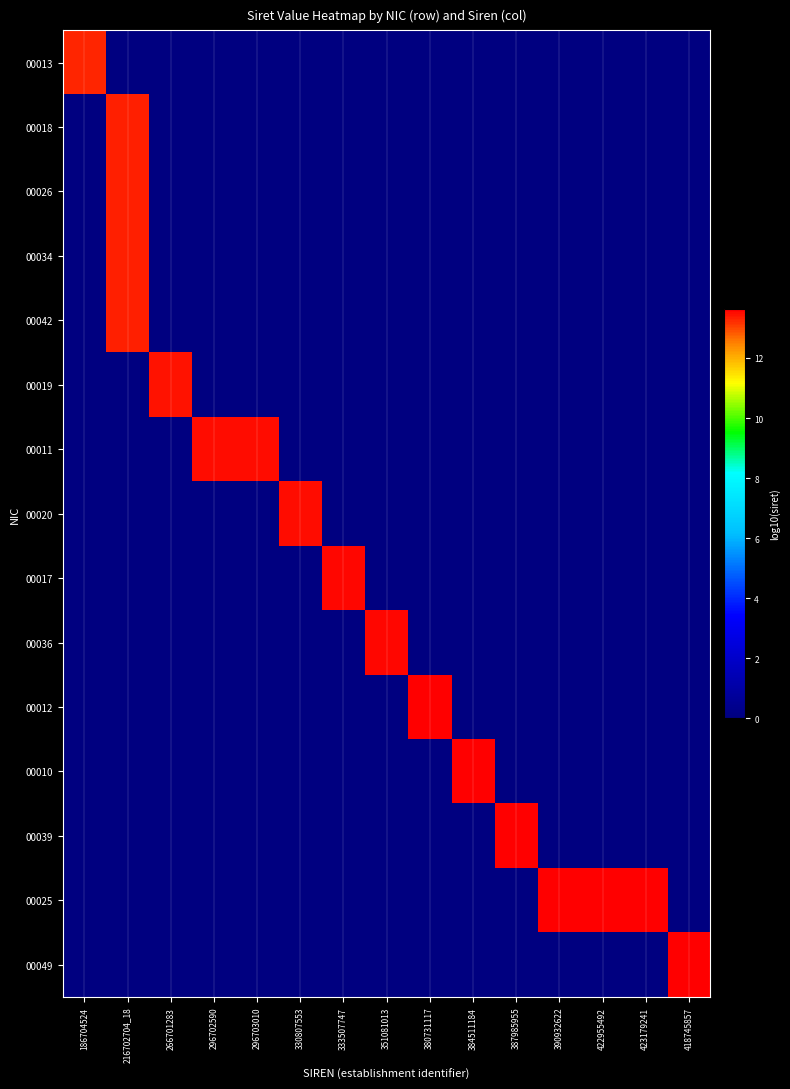

Reading right to left, what are all the values shown in this chart?

00013: 418745857=0.0	423179241=0.0	422955492=0.0	390932622=0.0	387985955=0.0	384511184=0.0	380731117=0.0	351081013=0.0	333507747=0.0	330807553=0.0	296703010=0.0	296702590=0.0	266701283=0.0	216702704_18=0.0	186704524=13.3
00018: 418745857=0.0	423179241=0.0	422955492=0.0	390932622=0.0	387985955=0.0	384511184=0.0	380731117=0.0	351081013=0.0	333507747=0.0	330807553=0.0	296703010=0.0	296702590=0.0	266701283=0.0	216702704_18=13.3	186704524=0.0
00026: 418745857=0.0	423179241=0.0	422955492=0.0	390932622=0.0	387985955=0.0	384511184=0.0	380731117=0.0	351081013=0.0	333507747=0.0	330807553=0.0	296703010=0.0	296702590=0.0	266701283=0.0	216702704_18=13.3	186704524=0.0
00034: 418745857=0.0	423179241=0.0	422955492=0.0	390932622=0.0	387985955=0.0	384511184=0.0	380731117=0.0	351081013=0.0	333507747=0.0	330807553=0.0	296703010=0.0	296702590=0.0	266701283=0.0	216702704_18=13.3	186704524=0.0
00042: 418745857=0.0	423179241=0.0	422955492=0.0	390932622=0.0	387985955=0.0	384511184=0.0	380731117=0.0	351081013=0.0	333507747=0.0	330807553=0.0	296703010=0.0	296702590=0.0	266701283=0.0	216702704_18=13.3	186704524=0.0
00019: 418745857=0.0	423179241=0.0	422955492=0.0	390932622=0.0	387985955=0.0	384511184=0.0	380731117=0.0	351081013=0.0	333507747=0.0	330807553=0.0	296703010=0.0	296702590=0.0	266701283=13.4	216702704_18=0.0	186704524=0.0
00011: 418745857=0.0	423179241=0.0	422955492=0.0	390932622=0.0	387985955=0.0	384511184=0.0	380731117=0.0	351081013=0.0	333507747=0.0	330807553=0.0	296703010=13.5	296702590=13.5	266701283=0.0	216702704_18=0.0	186704524=0.0
00020: 418745857=0.0	423179241=0.0	422955492=0.0	390932622=0.0	387985955=0.0	384511184=0.0	380731117=0.0	351081013=0.0	333507747=0.0	330807553=13.5	296703010=0.0	296702590=0.0	266701283=0.0	216702704_18=0.0	186704524=0.0
00017: 418745857=0.0	423179241=0.0	422955492=0.0	390932622=0.0	387985955=0.0	384511184=0.0	380731117=0.0	351081013=0.0	333507747=13.5	330807553=0.0	296703010=0.0	296702590=0.0	266701283=0.0	216702704_18=0.0	186704524=0.0
00036: 418745857=0.0	423179241=0.0	422955492=0.0	390932622=0.0	387985955=0.0	384511184=0.0	380731117=0.0	351081013=13.5	333507747=0.0	330807553=0.0	296703010=0.0	296702590=0.0	266701283=0.0	216702704_18=0.0	186704524=0.0
00012: 418745857=0.0	423179241=0.0	422955492=0.0	390932622=0.0	387985955=0.0	384511184=0.0	380731117=13.6	351081013=0.0	333507747=0.0	330807553=0.0	296703010=0.0	296702590=0.0	266701283=0.0	216702704_18=0.0	186704524=0.0
00010: 418745857=0.0	423179241=0.0	422955492=0.0	390932622=0.0	387985955=0.0	384511184=13.6	380731117=0.0	351081013=0.0	333507747=0.0	330807553=0.0	296703010=0.0	296702590=0.0	266701283=0.0	216702704_18=0.0	186704524=0.0
00039: 418745857=0.0	423179241=0.0	422955492=0.0	390932622=0.0	387985955=13.6	384511184=0.0	380731117=0.0	351081013=0.0	333507747=0.0	330807553=0.0	296703010=0.0	296702590=0.0	266701283=0.0	216702704_18=0.0	186704524=0.0
00025: 418745857=0.0	423179241=13.6	422955492=13.6	390932622=13.6	387985955=0.0	384511184=0.0	380731117=0.0	351081013=0.0	333507747=0.0	330807553=0.0	296703010=0.0	296702590=0.0	266701283=0.0	216702704_18=0.0	186704524=0.0
00049: 418745857=13.6	423179241=0.0	422955492=0.0	390932622=0.0	387985955=0.0	384511184=0.0	380731117=0.0	351081013=0.0	333507747=0.0	330807553=0.0	296703010=0.0	296702590=0.0	266701283=0.0	216702704_18=0.0	186704524=0.0